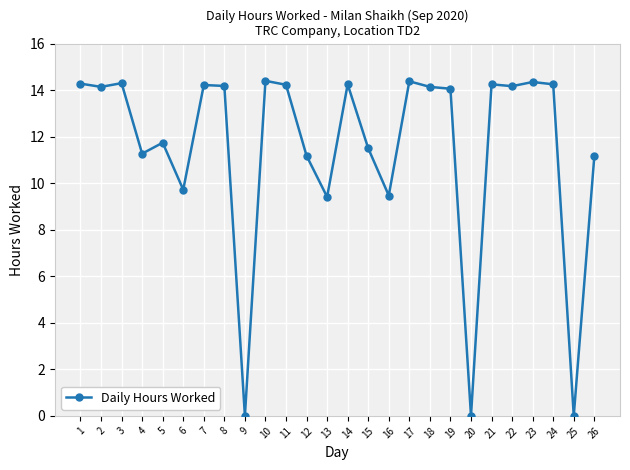

The value at 13 is 9.4. True or false?

True